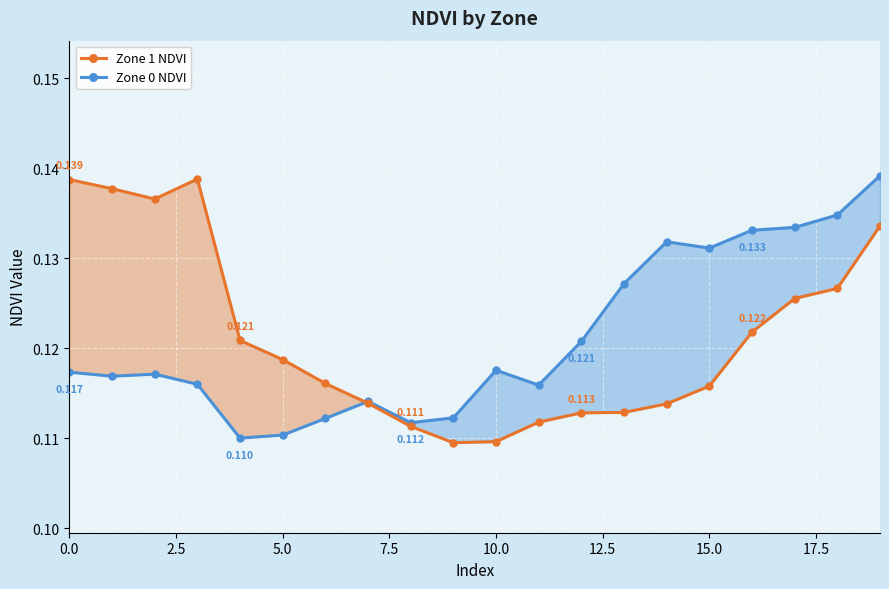

True or false: Zone 0 NDVI has more than 2 interior local peaks.

True